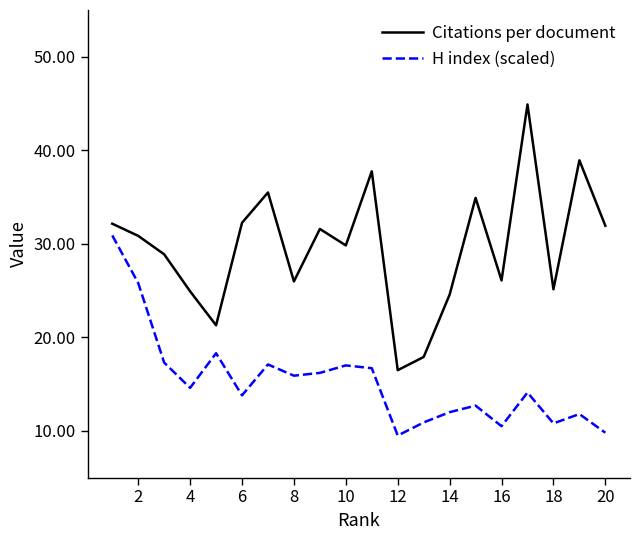

What is the maximum value for Citations per document?

44.9